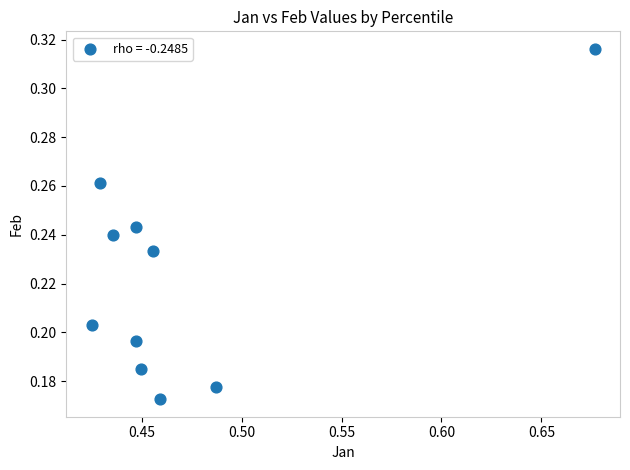

What is the average X value?

0.5